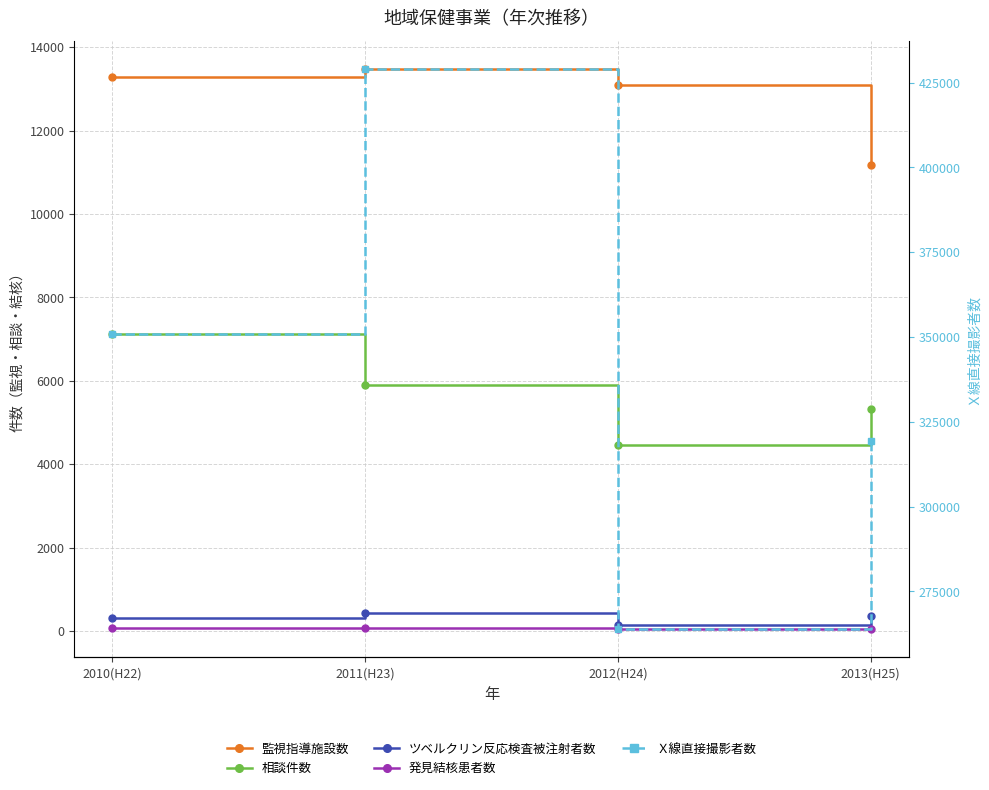

The value of 発見結核患者数 at 2013(H25) is 20. True or false?

False